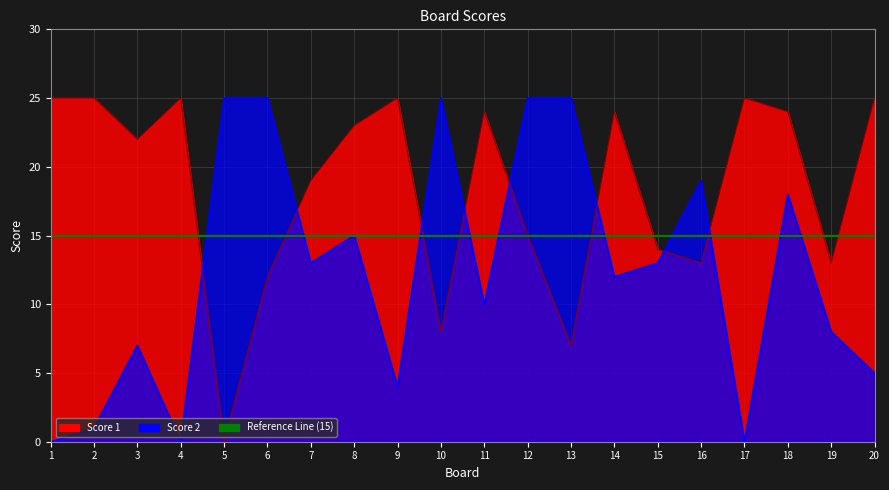

What is the total value across all series at 4?

25